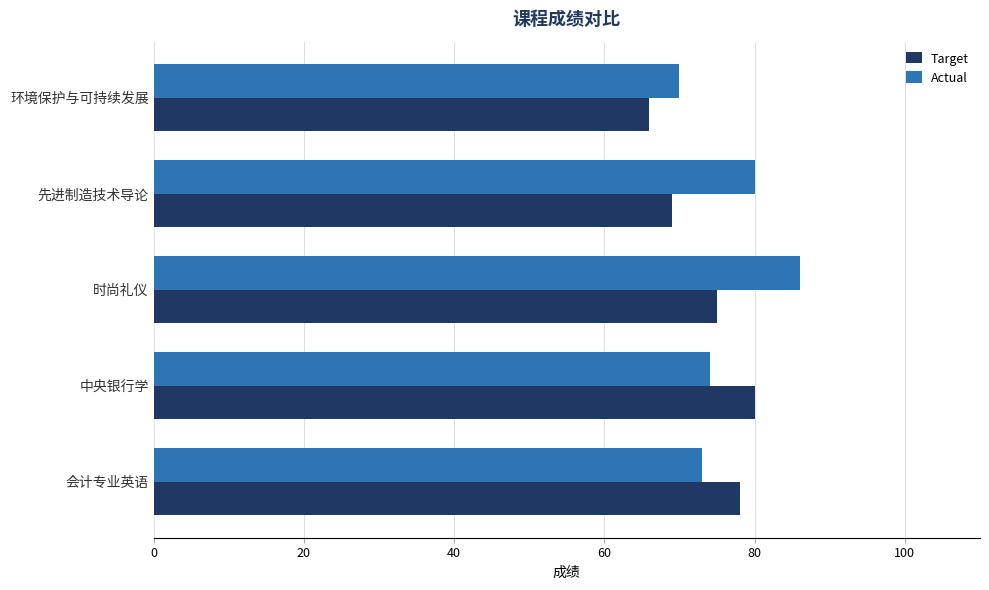

At which category is the sum across all series the highest?

时尚礼仪